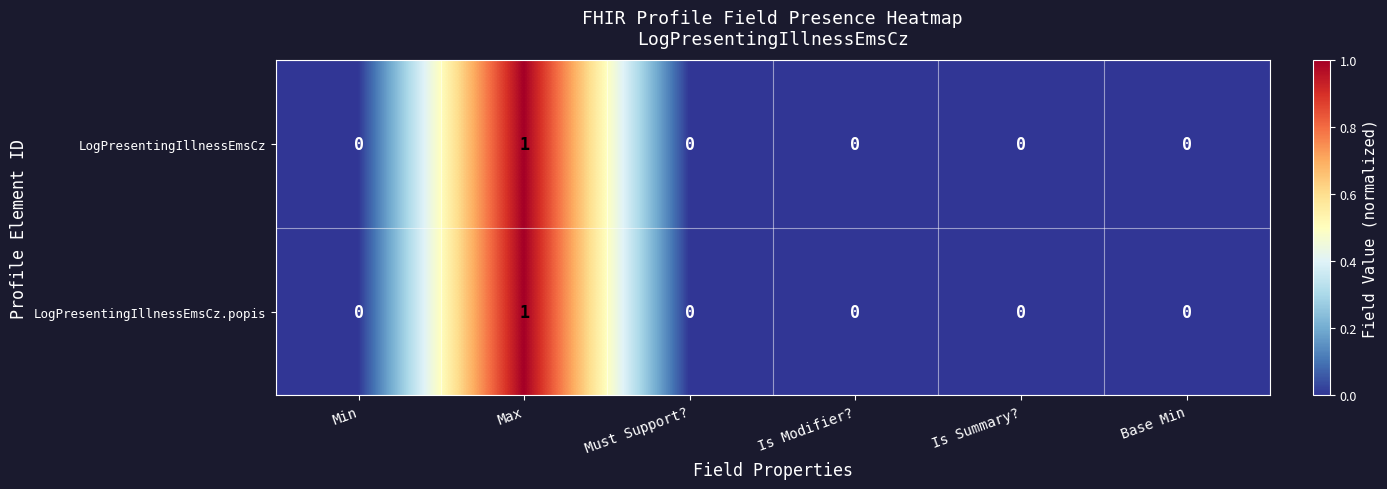

Reading left to right, transcribe all the data shown in this chart.

LogPresentingIllnessEmsCz: Min=0	Max=1	Must Support?=0	Is Modifier?=0	Is Summary?=0	Base Min=0
LogPresentingIllnessEmsCz.popis: Min=0	Max=1	Must Support?=0	Is Modifier?=0	Is Summary?=0	Base Min=0